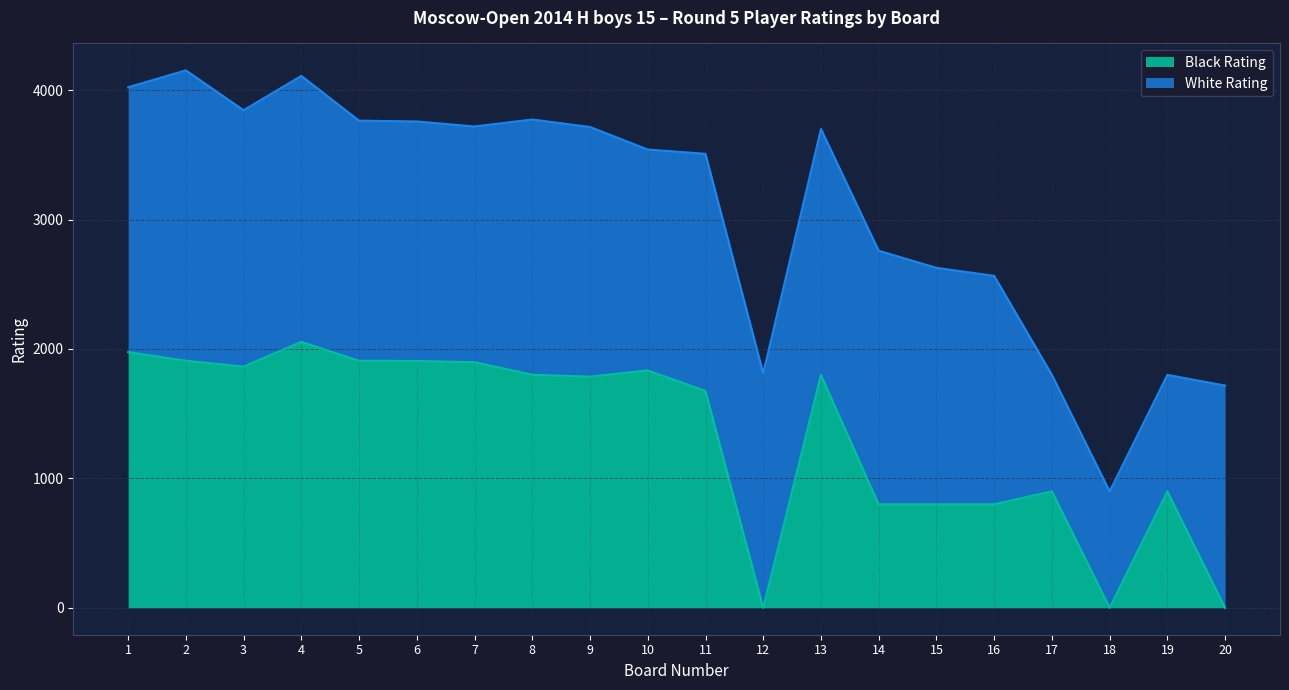

Which series has the widest spread of values?

Black Rating